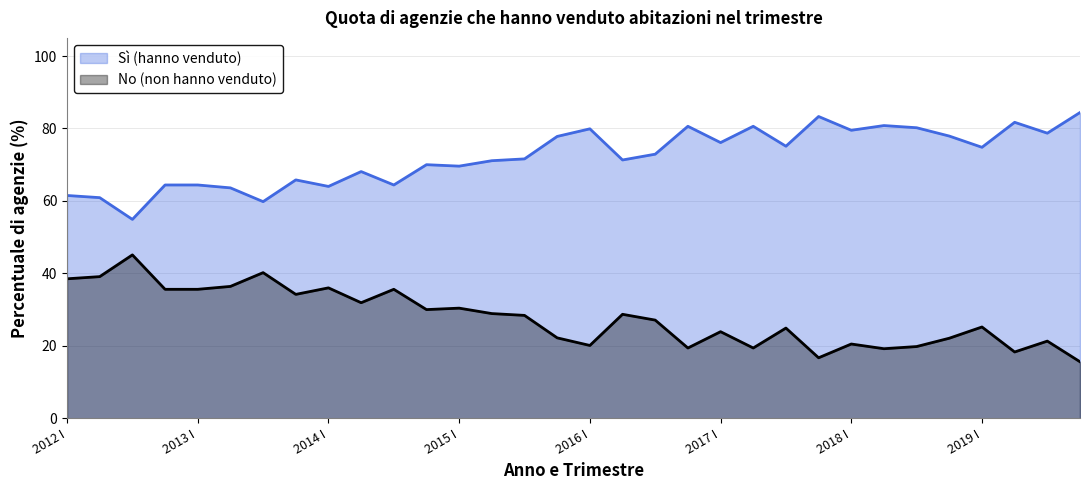

What is the difference between the second highest and second lowest values in the No series?

23.5